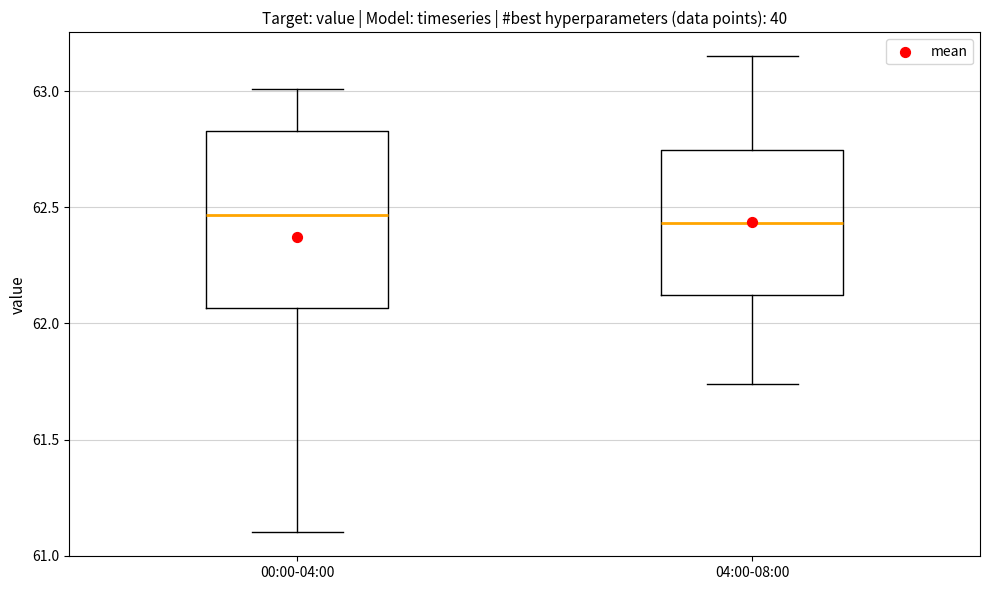

Reading left to right, transcribe this box plot: for each box, give where its median line is, the range the box spans, and where its two whiskers end, as read against the y-axis. The values are not printed on the chart, so give them approximately, as read against the axis.

00:00-04:00: median 62.45, box 62.05 to 62.85, whiskers 61.10 to 63.00
04:00-08:00: median 62.45, box 62.10 to 62.75, whiskers 61.75 to 63.15